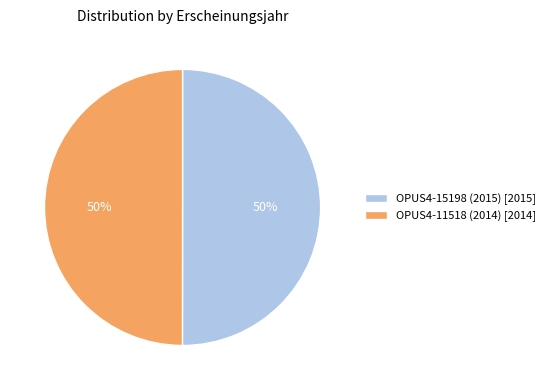

The OPUS4-11518 (2014) [2014] slice represents 50% of the pie. True or false?

True